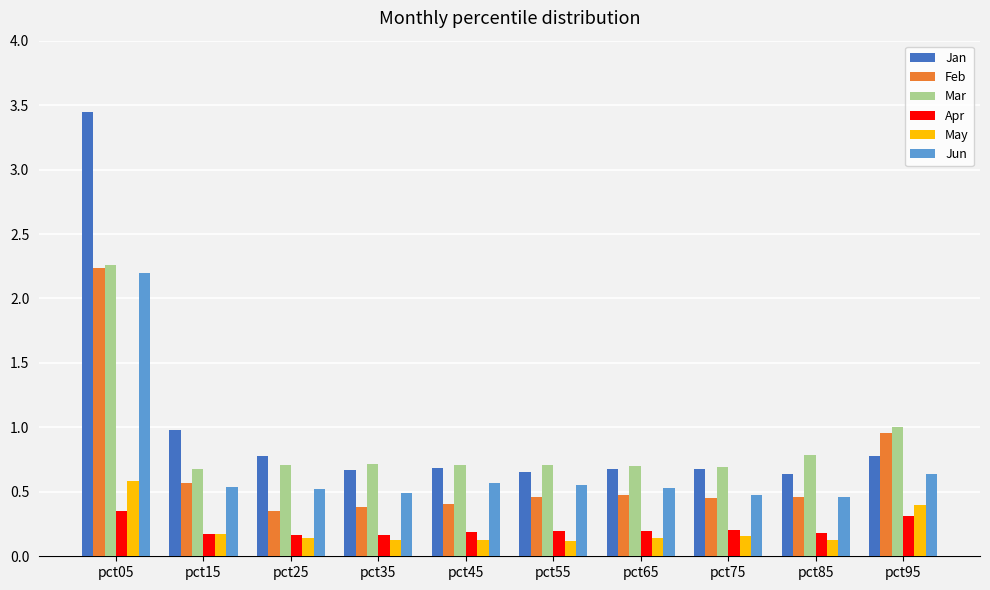

Is it true that May equals 0.3 at pct75?

False